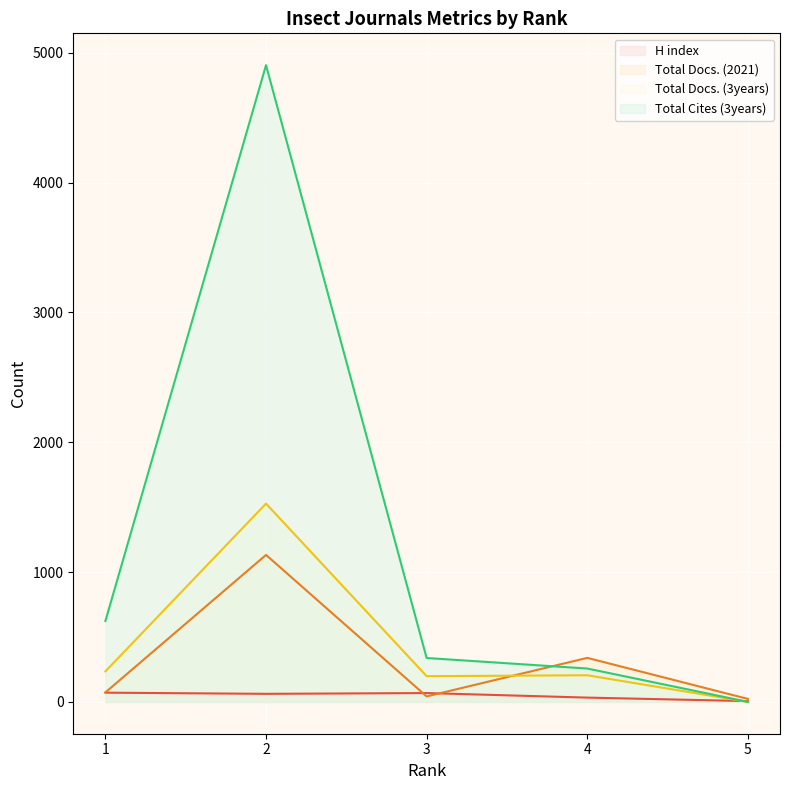

Is it true that Total Docs. (3years) equals 235 at 1?

True